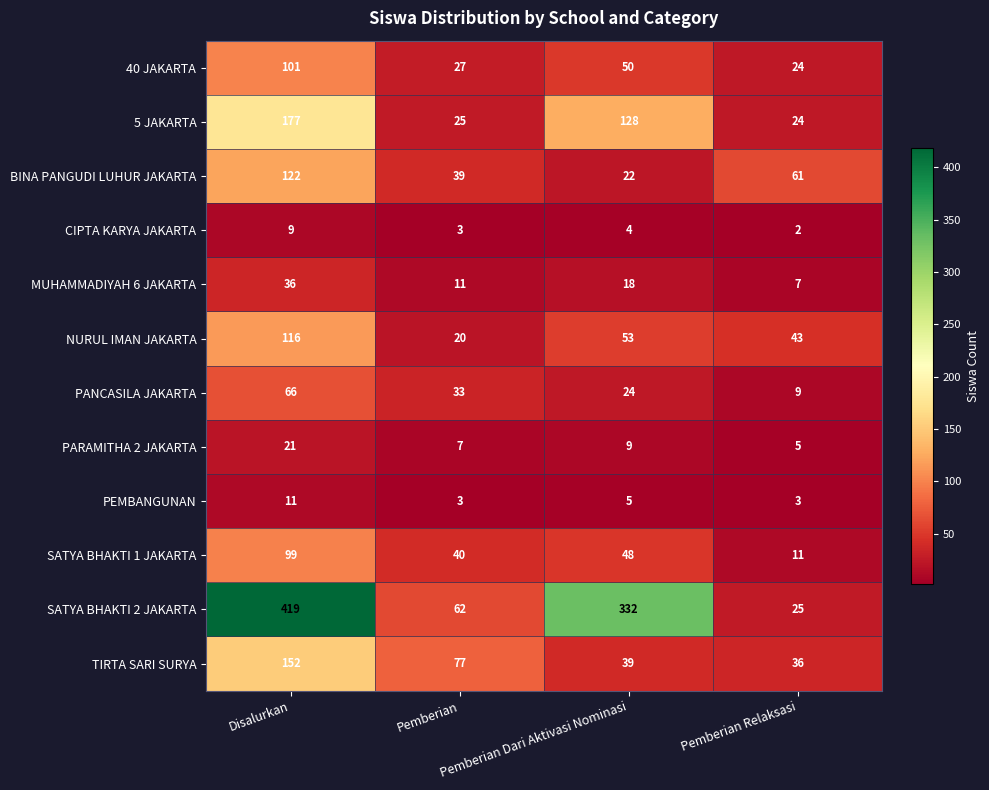

Count the PANCASILA JAKARTA values in the range 24 to 66.

3